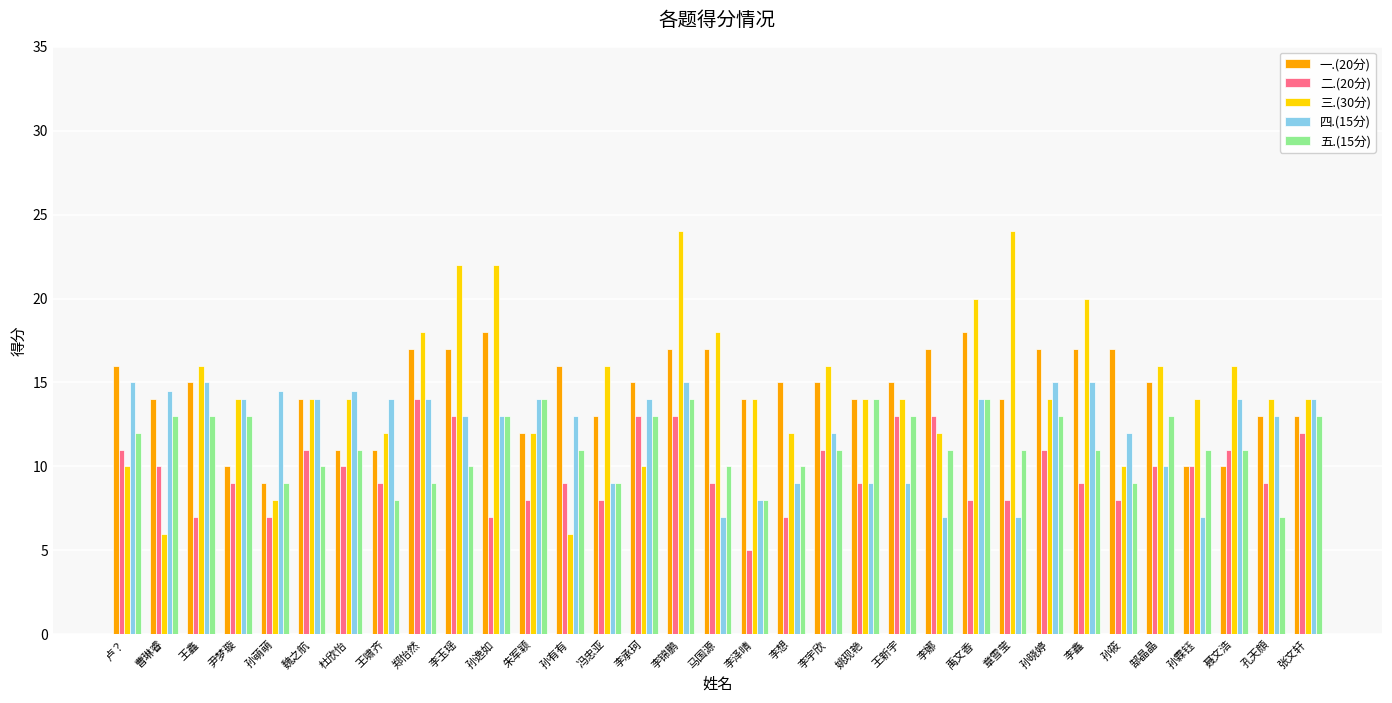

Which series changed the most between 李锦鹏 and 李娜?

三.(30分)